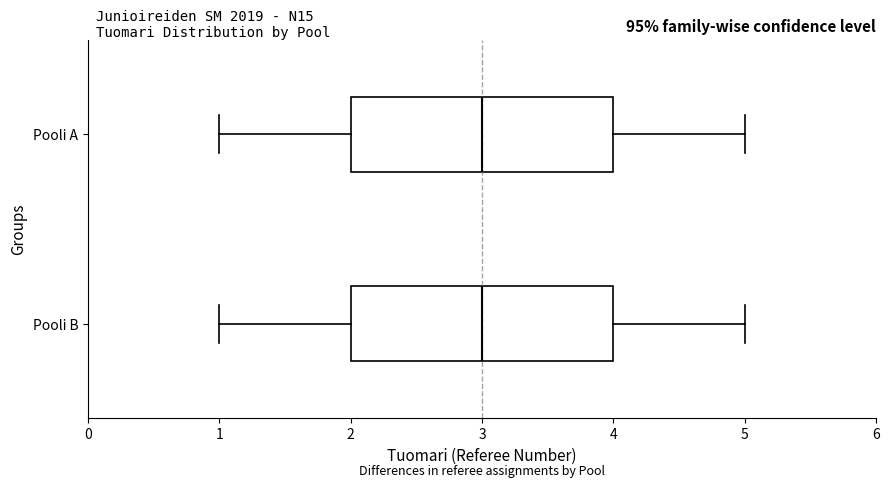

Reading bottom to top, transcribe this box plot: for each box, give where its median line is, the range the box spans, and where its two whiskers end, as read against the x-axis. The values are not printed on the chart, so give them approximately, as read against the axis.

Pooli B: median 3, box 2 to 4, whiskers 1 to 5
Pooli A: median 3, box 2 to 4, whiskers 1 to 5